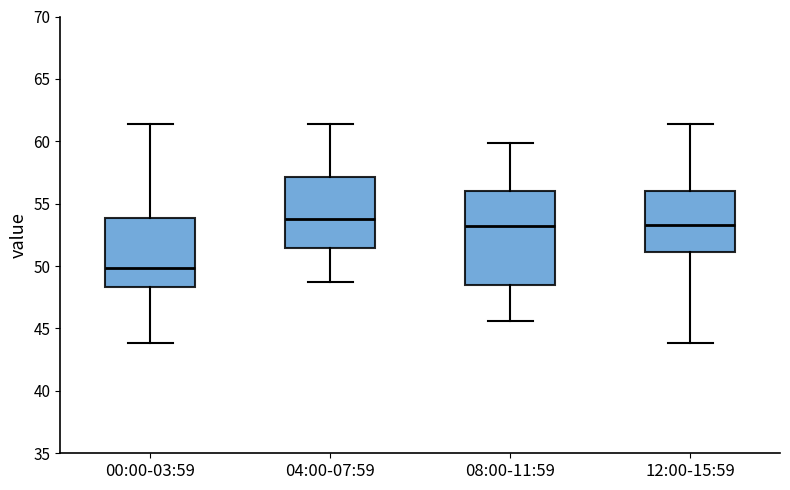

Where is the lower edge of the box for 00:00-03:59 on the y-axis? The values are not printed on the chart, so give them approximately, as read against the axis.

48.5